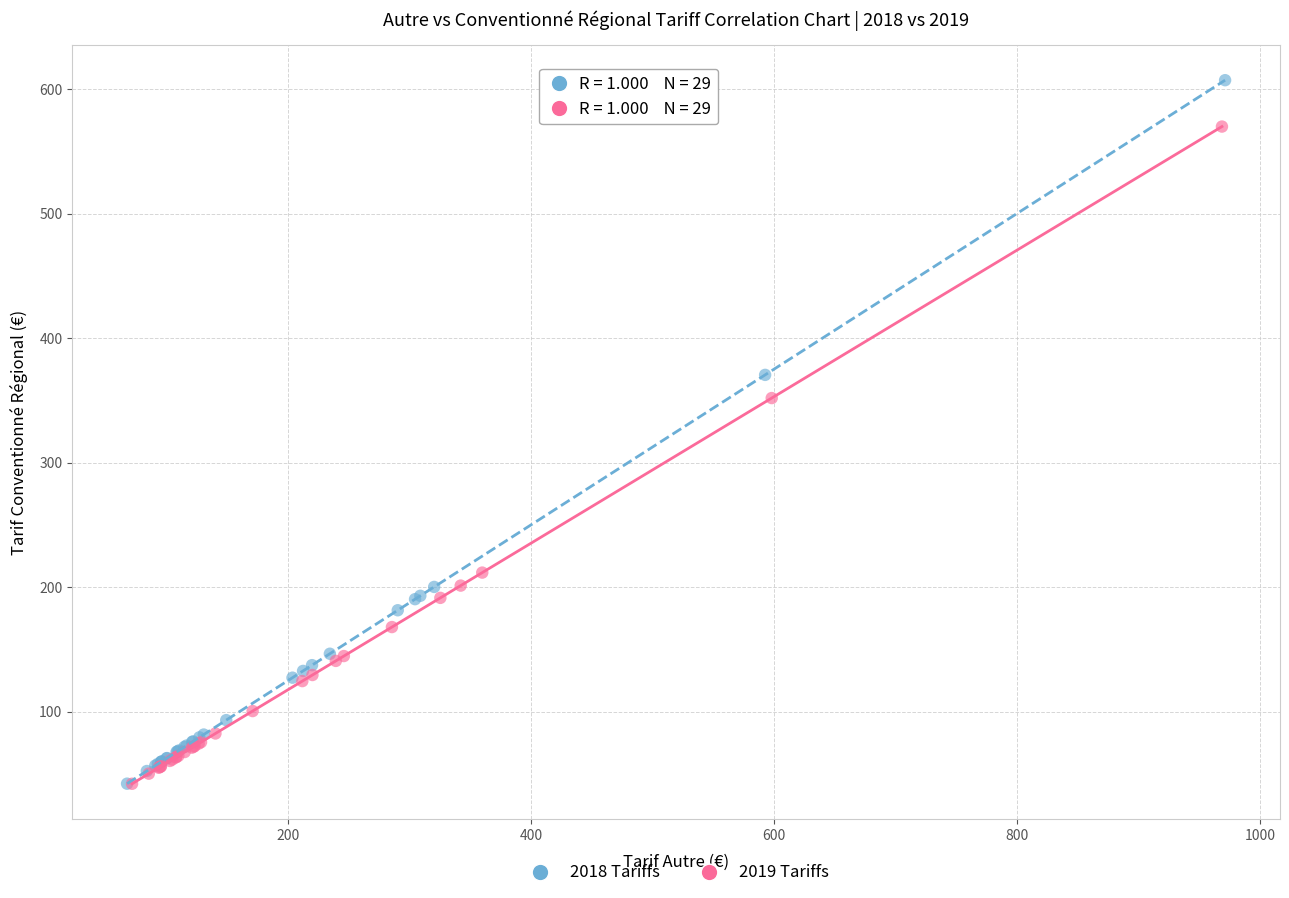

Which series has the largest Y range (max minus min)?

2018 Tariffs